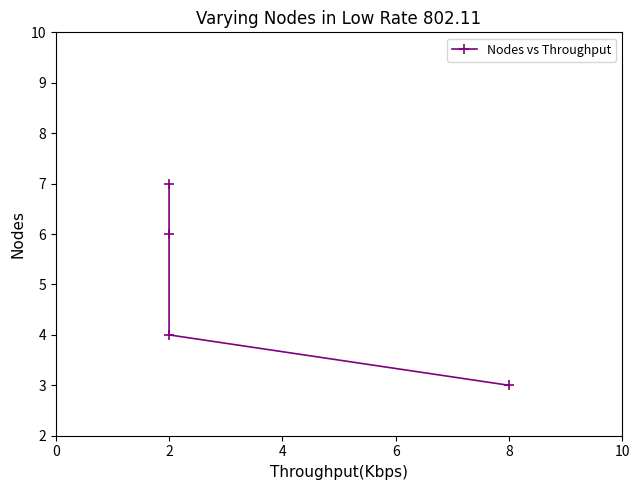

How many lines are shown in the chart?

1